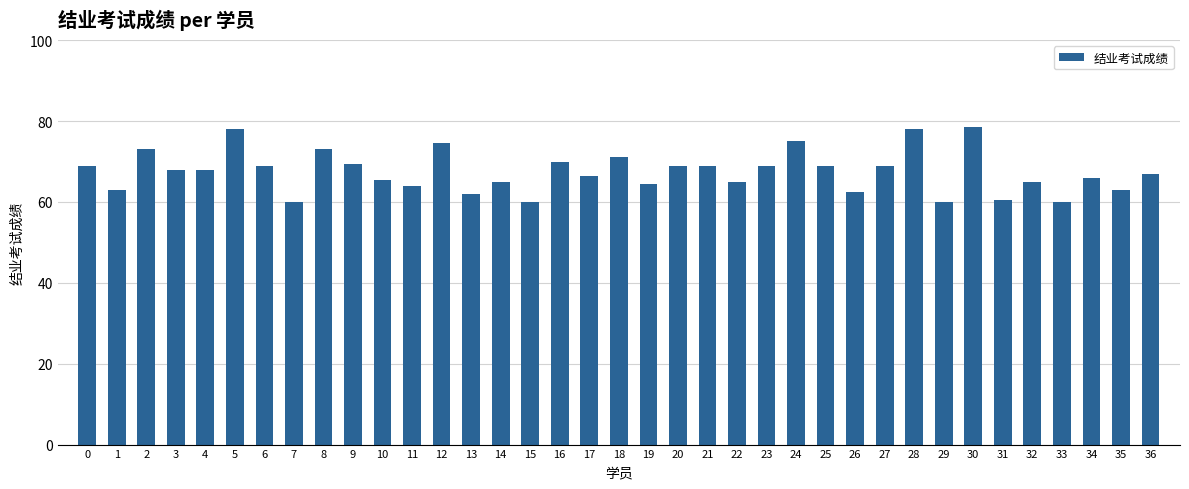

What is the maximum value shown in the chart?

78.5